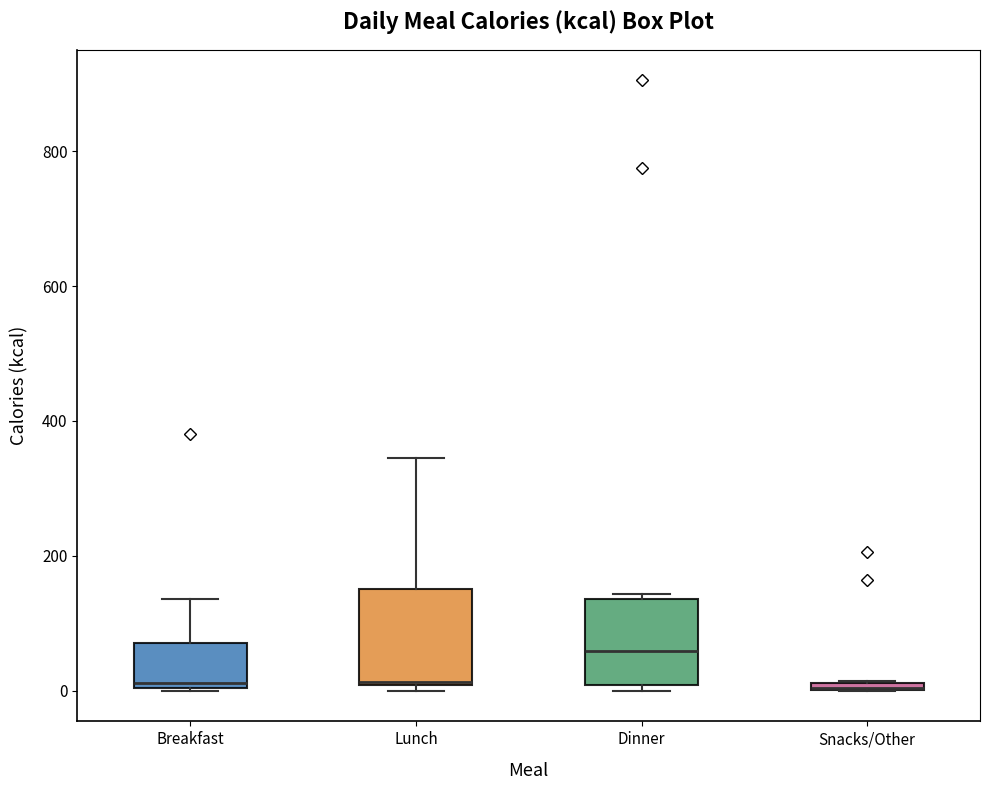

Where is the lower edge of the box for Lunch on the y-axis? The values are not printed on the chart, so give them approximately, as read against the axis.

0